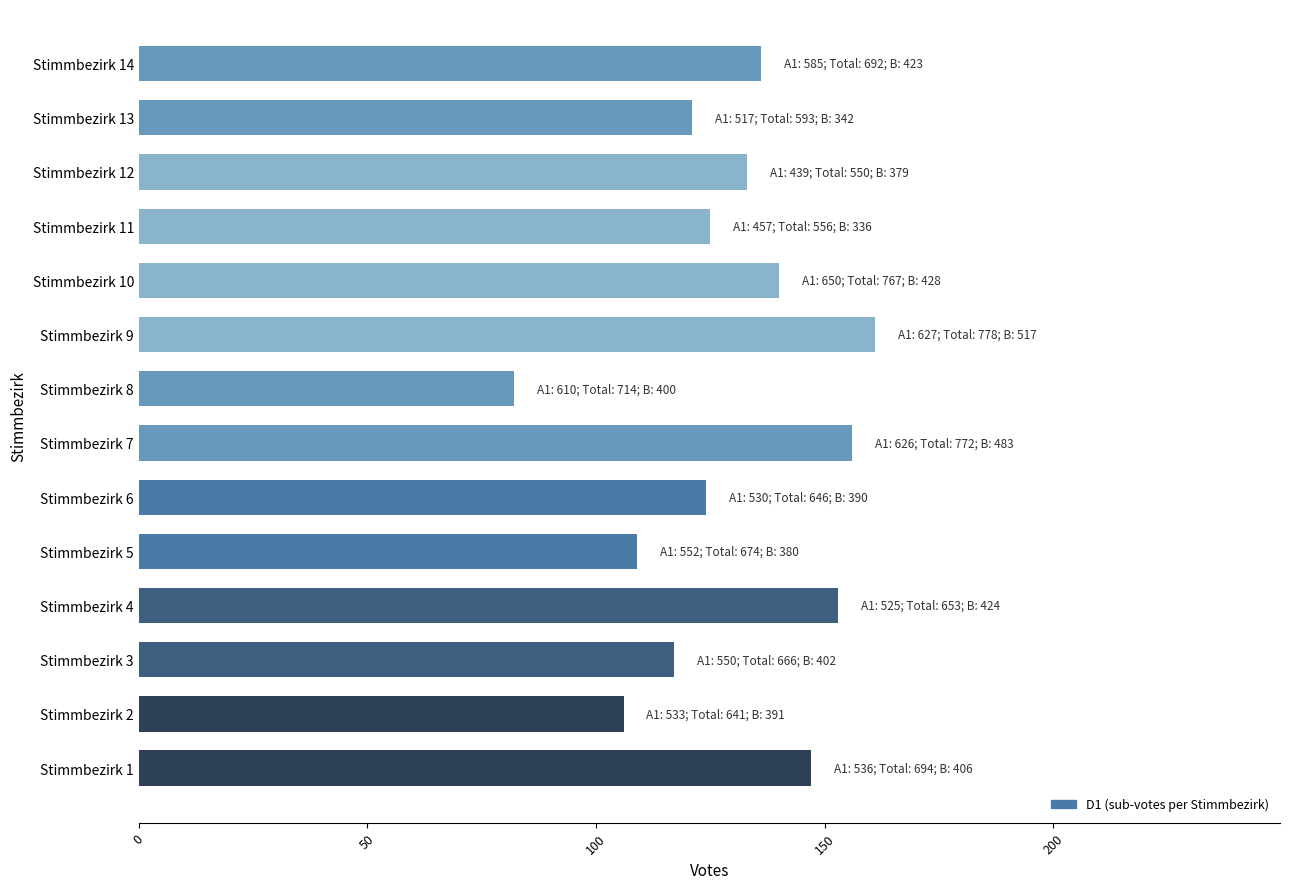

How many data points are less than 133?

7